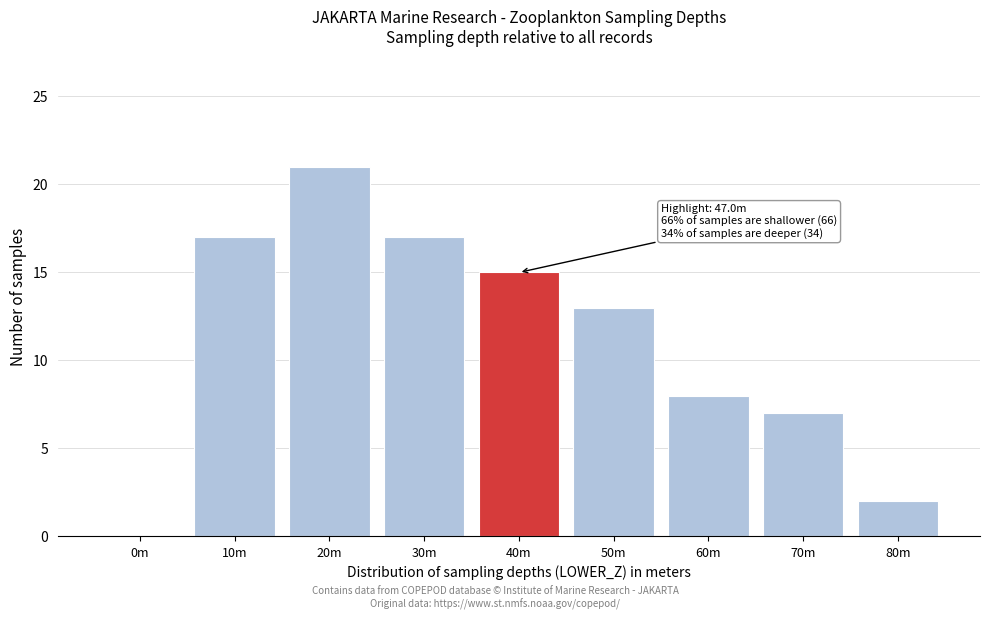

Reading left to right, extract all data points from this chart.

0m=0	10m=17	20m=21	30m=17	40m=15	50m=13	60m=8	70m=7	80m=2